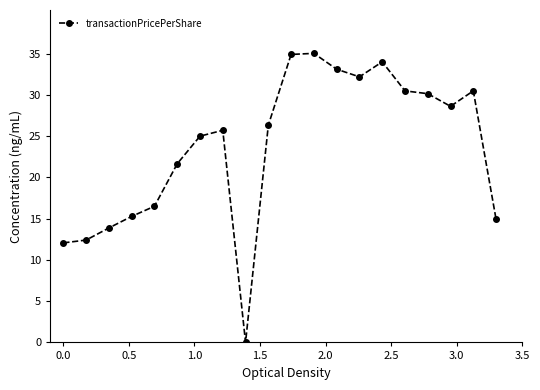

What is the sum of all values?

472.9